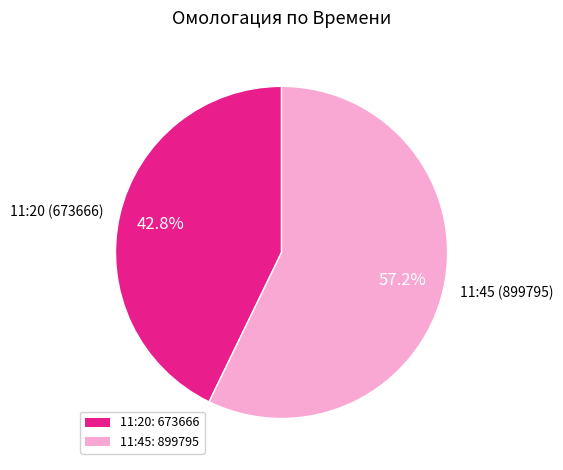

Is it true that 11:45 is 57% of the pie?

True